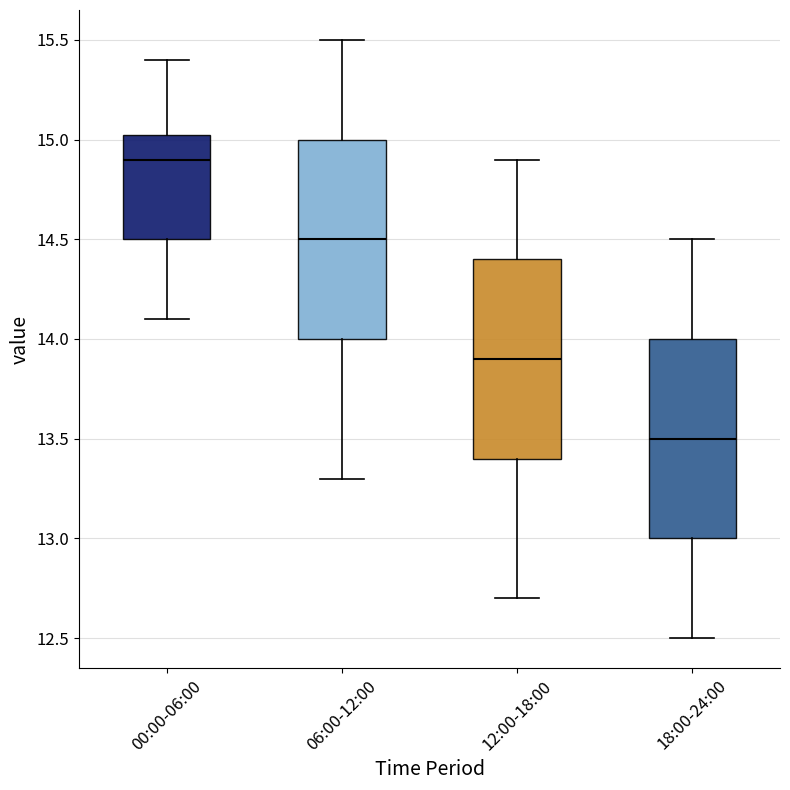

Reading left to right, read every box against the y-axis: the position of its median line, the range the box covers, and the ends of its whiskers. The values are not printed on the chart, so give them approximately, as read against the axis.

00:00-06:00: median 14.90, box 14.50 to 15.05, whiskers 14.10 to 15.40
06:00-12:00: median 14.50, box 14.00 to 15.00, whiskers 13.30 to 15.50
12:00-18:00: median 13.90, box 13.40 to 14.40, whiskers 12.70 to 14.90
18:00-24:00: median 13.50, box 13.00 to 14.00, whiskers 12.50 to 14.50